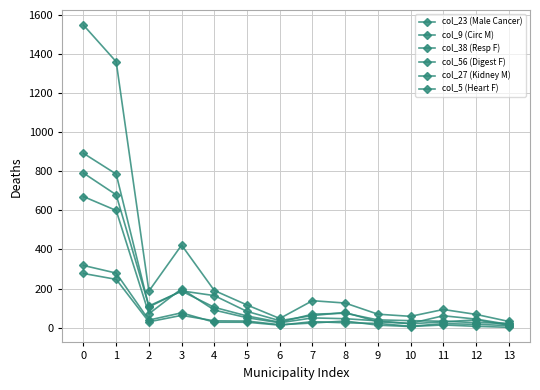

How many values in the col_27 (Kidney M) series are below 69?

7